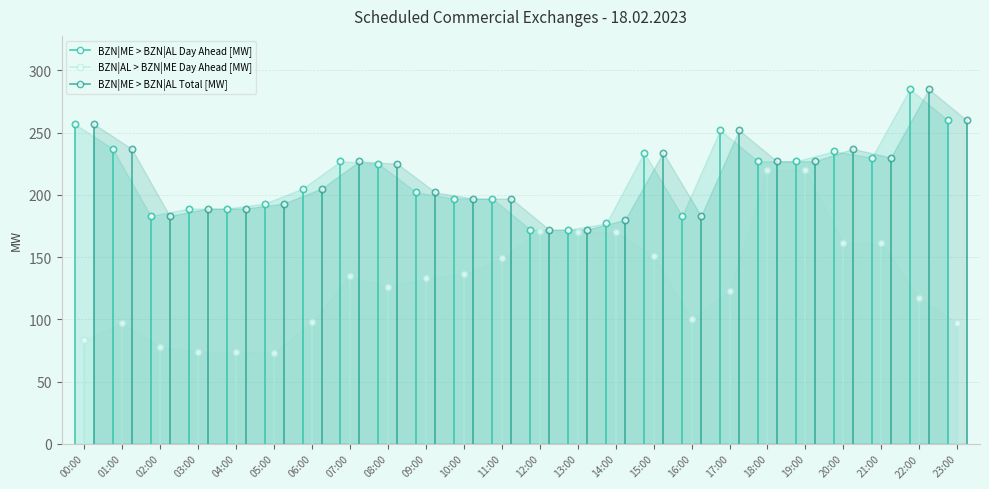

How many lines are shown in the chart?

3